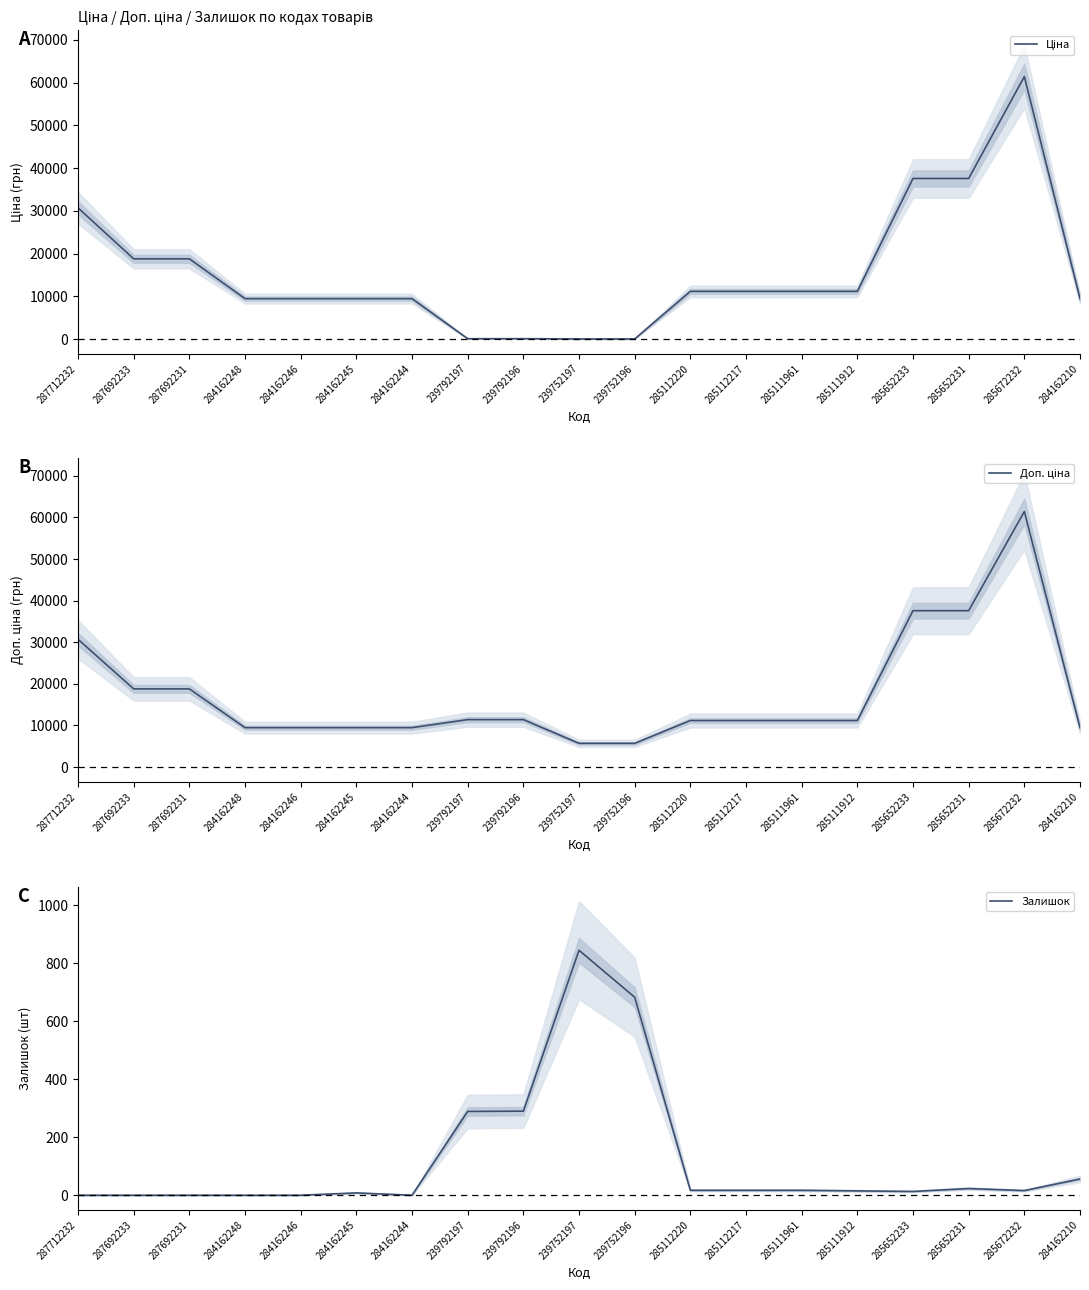

Is it true that Залишок equals 23.0 at 285652231?

True